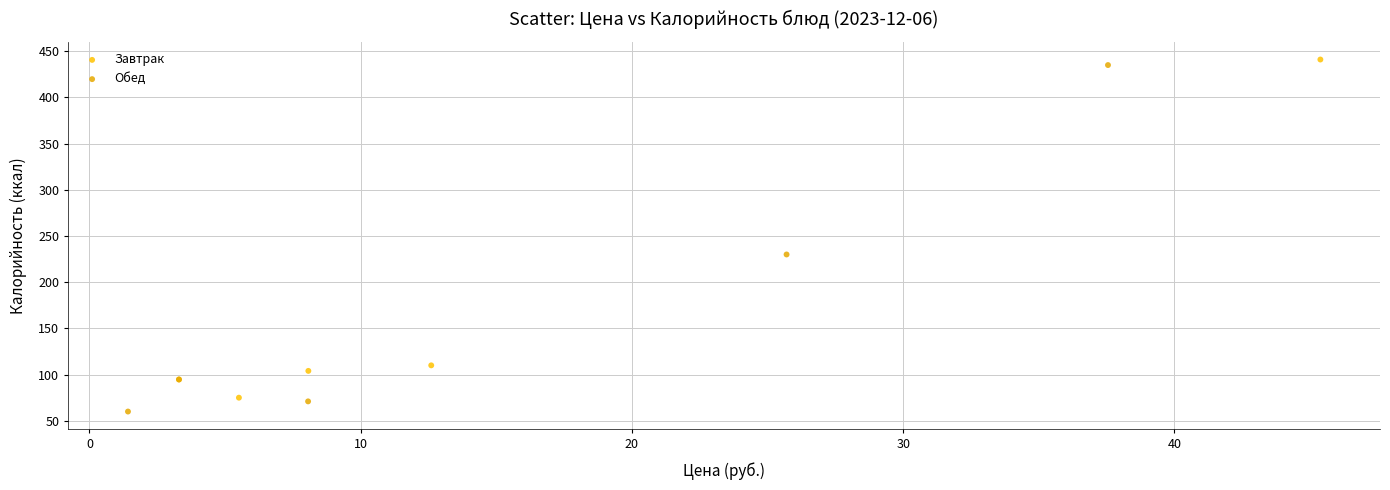

Which series contains the lowest Y value?

Обед